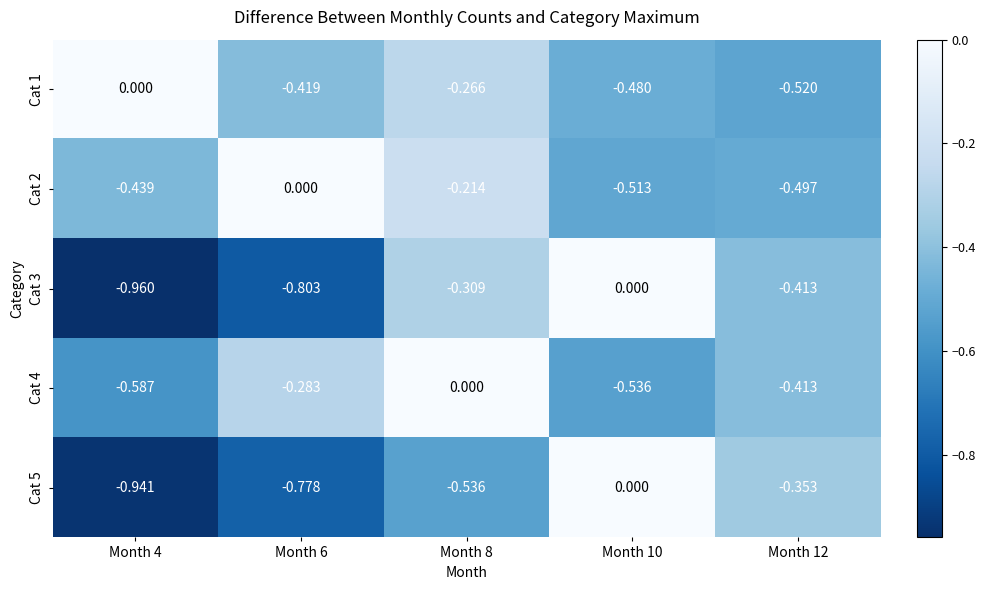

Is the value of Cat 5 at Month 4 greater than the value of Cat 1 at Month 12?

No